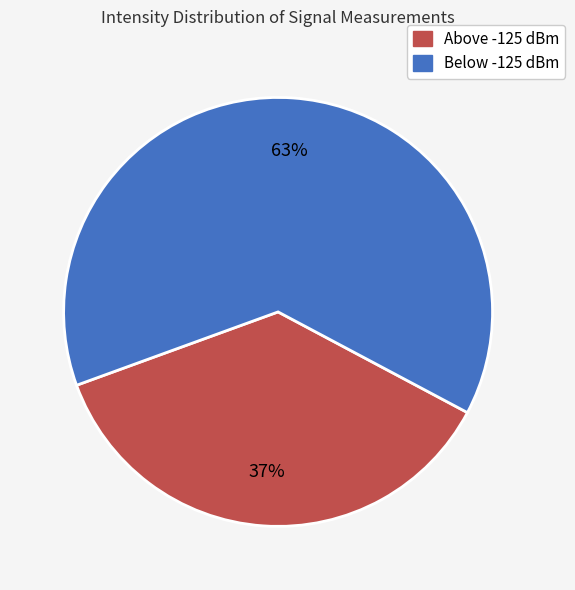

Is there any slice that represents more than half of the pie?

Yes